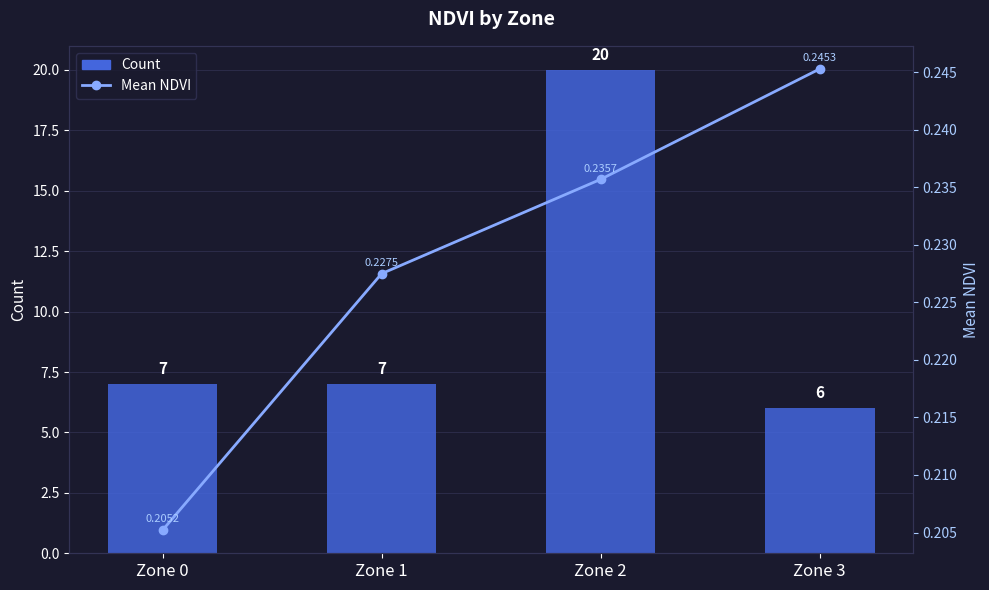

At which label does Count reach its peak?

Zone 2